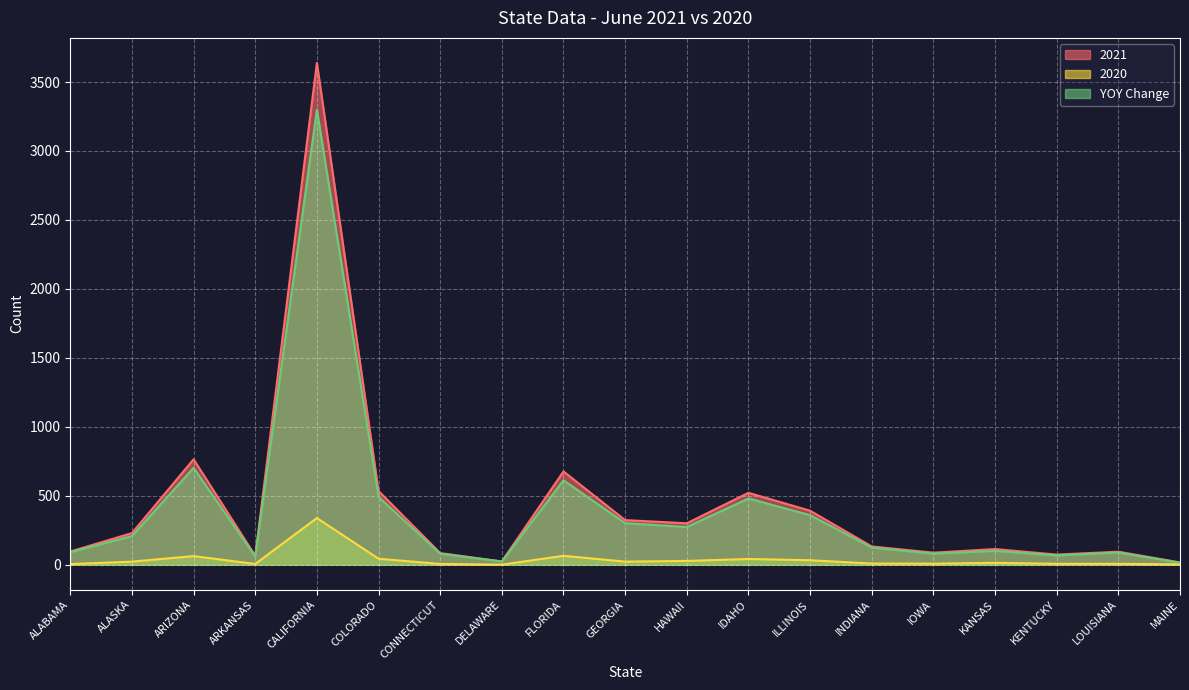

What is the greatest value displayed?

3638